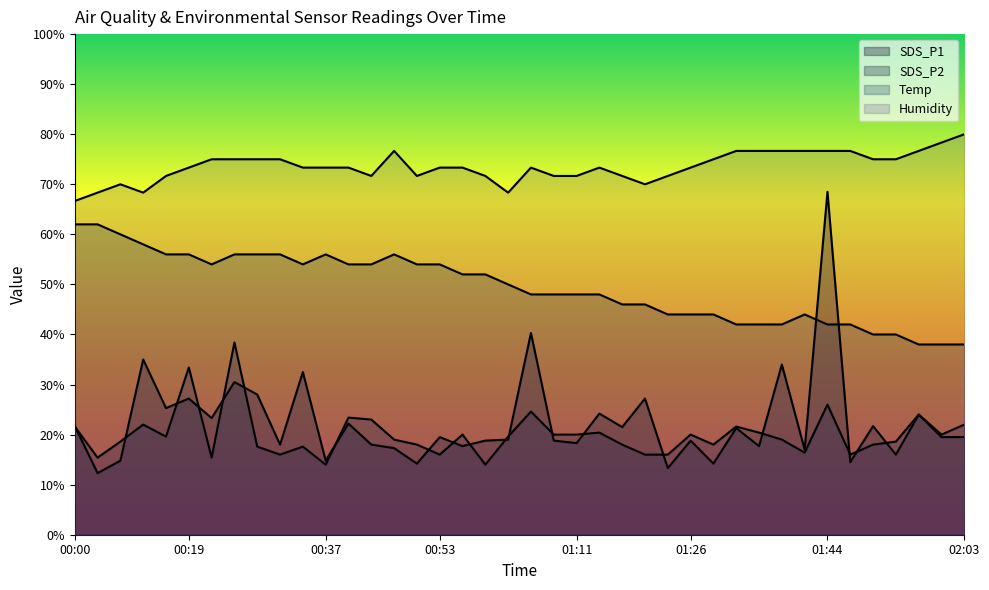

What value does the SDS_P1 series have at 00:03?

12.3